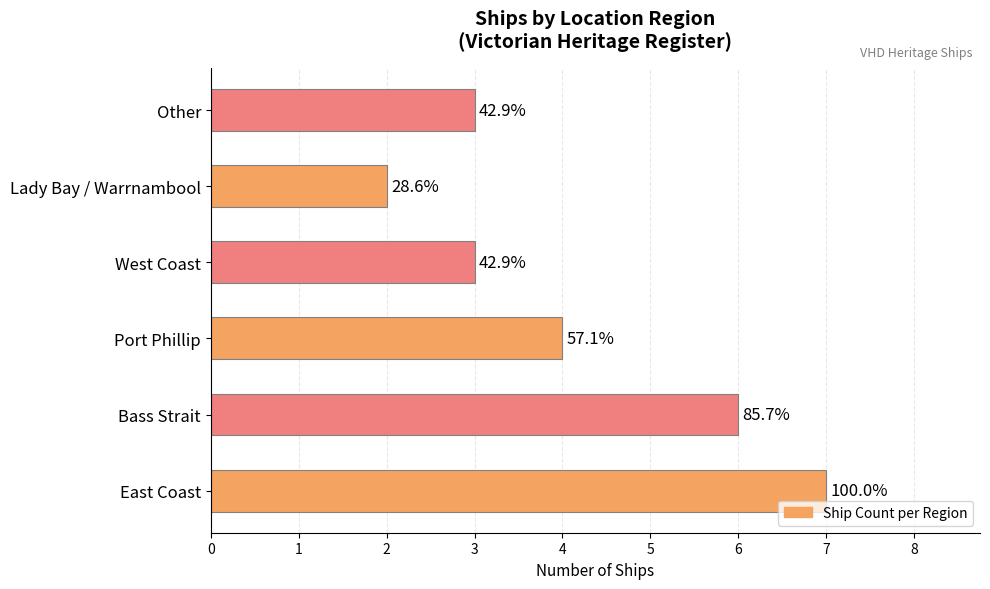

Does the chart contain any negative values?

No